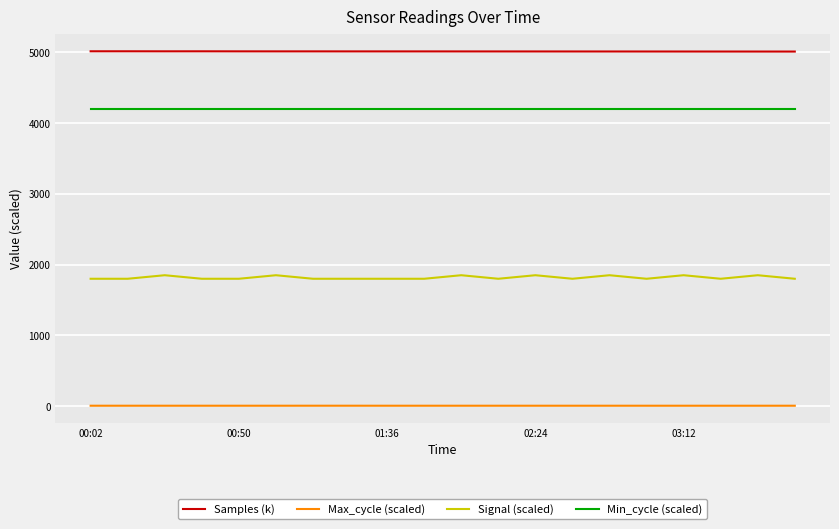

What is the maximum value shown in the chart?

5015.9